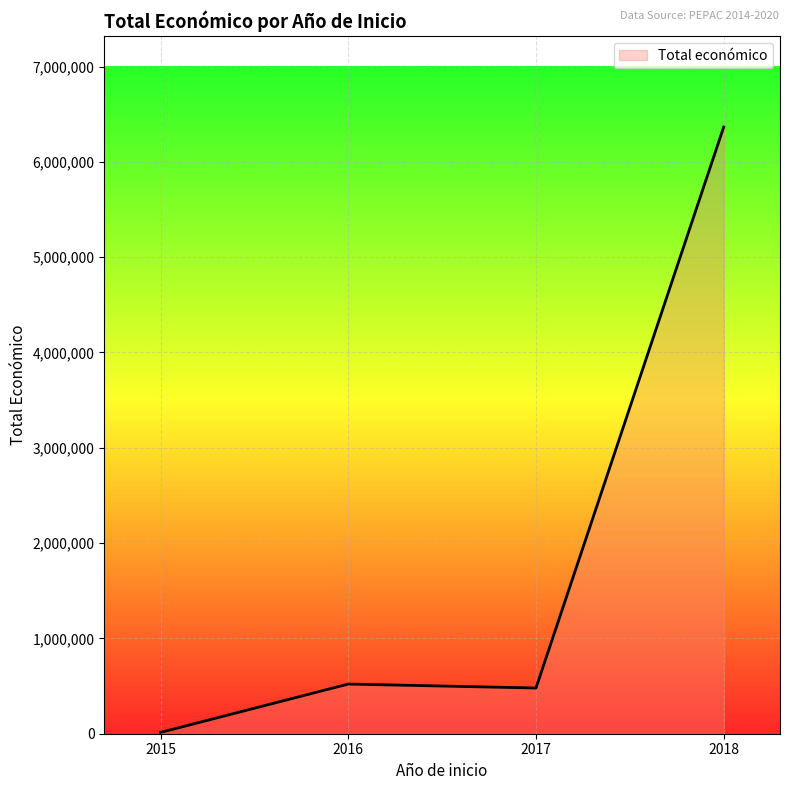

Does the chart have visible grid lines?

Yes